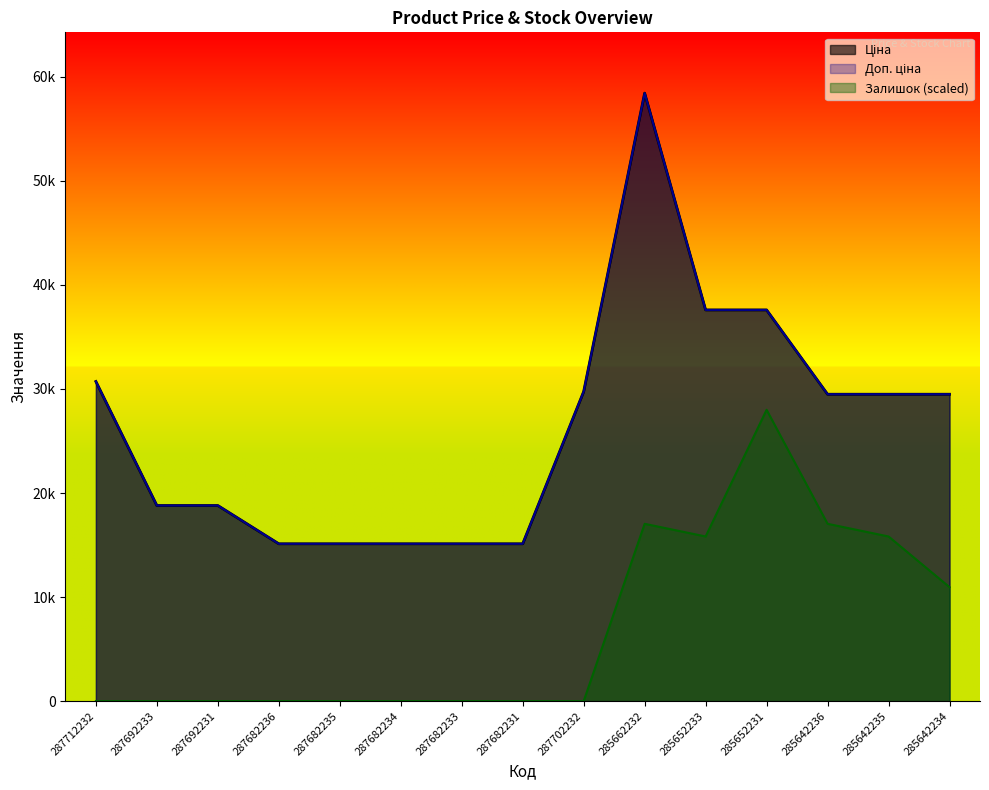

Which has a higher value, 285642234 or 287682231?

285642234